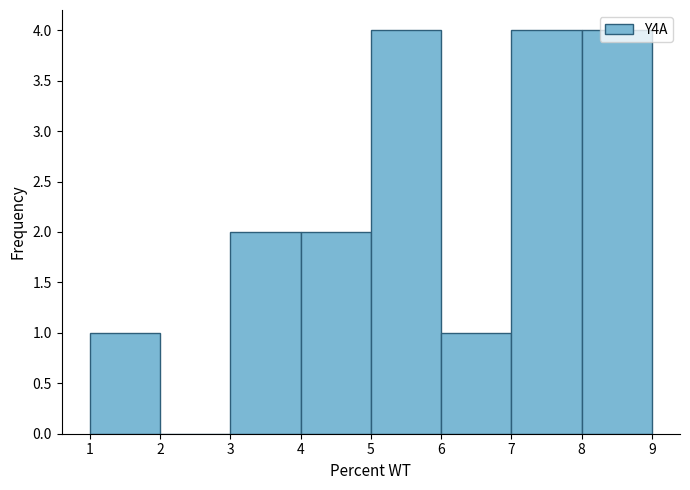

How tall is the bar that spans 3 to 4 on the x-axis? The values are not printed on the chart, so give them approximately, as read against the axis.

2